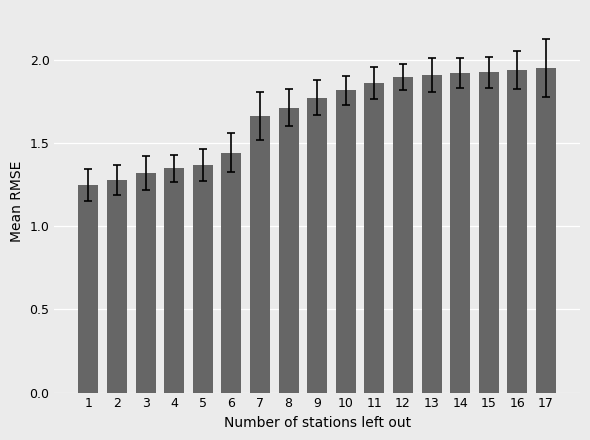

Are the bars horizontal?

No